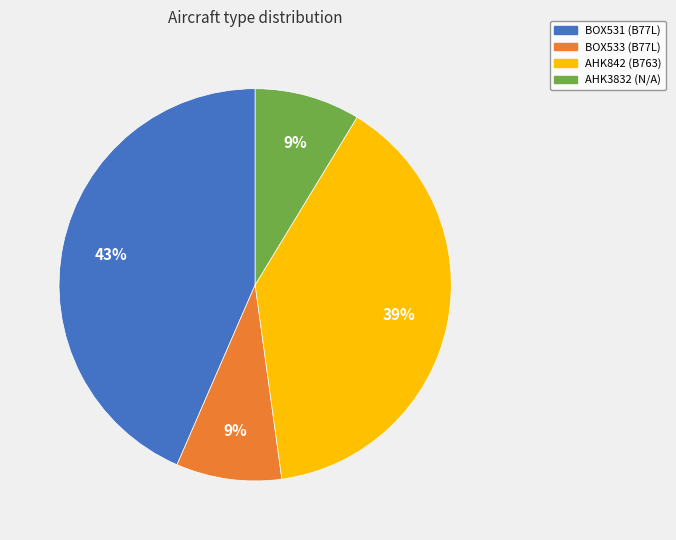

Which slice is the largest?

BOX531